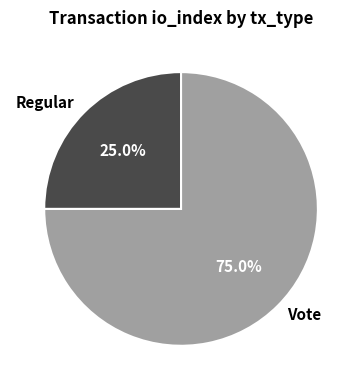

Rank the categories by value from lowest to highest.

Regular, Vote